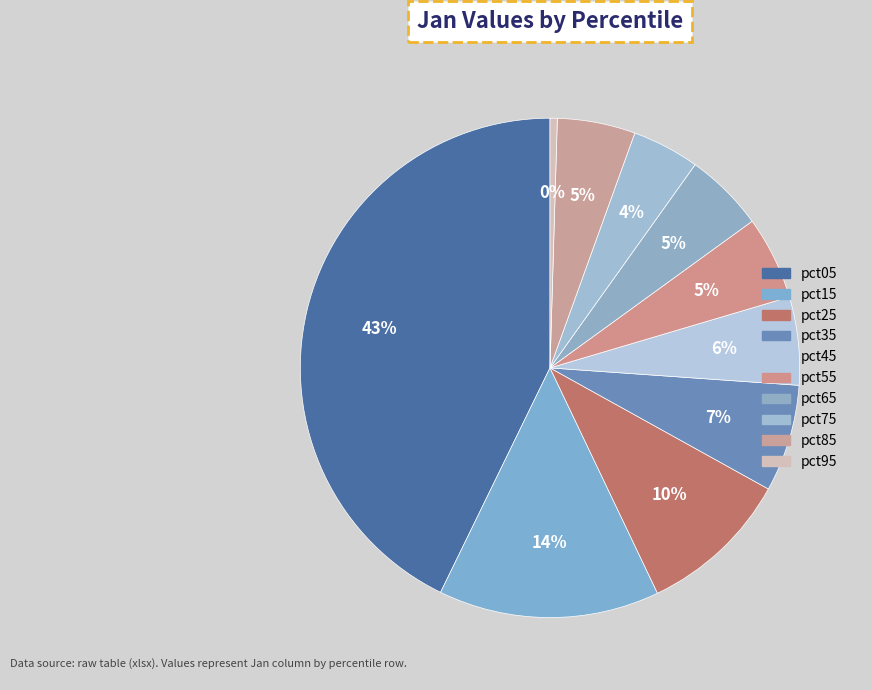

Which category has the smallest portion of the pie?

pct95